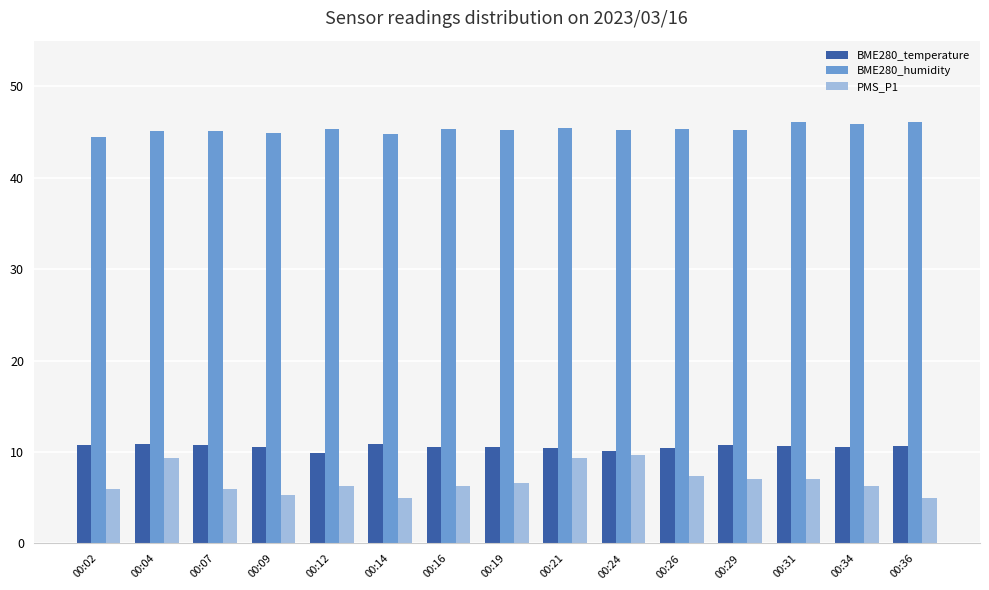

Is the value of BME280_temperature at 00:29 greater than the value of PMS_P1 at 00:14?

Yes